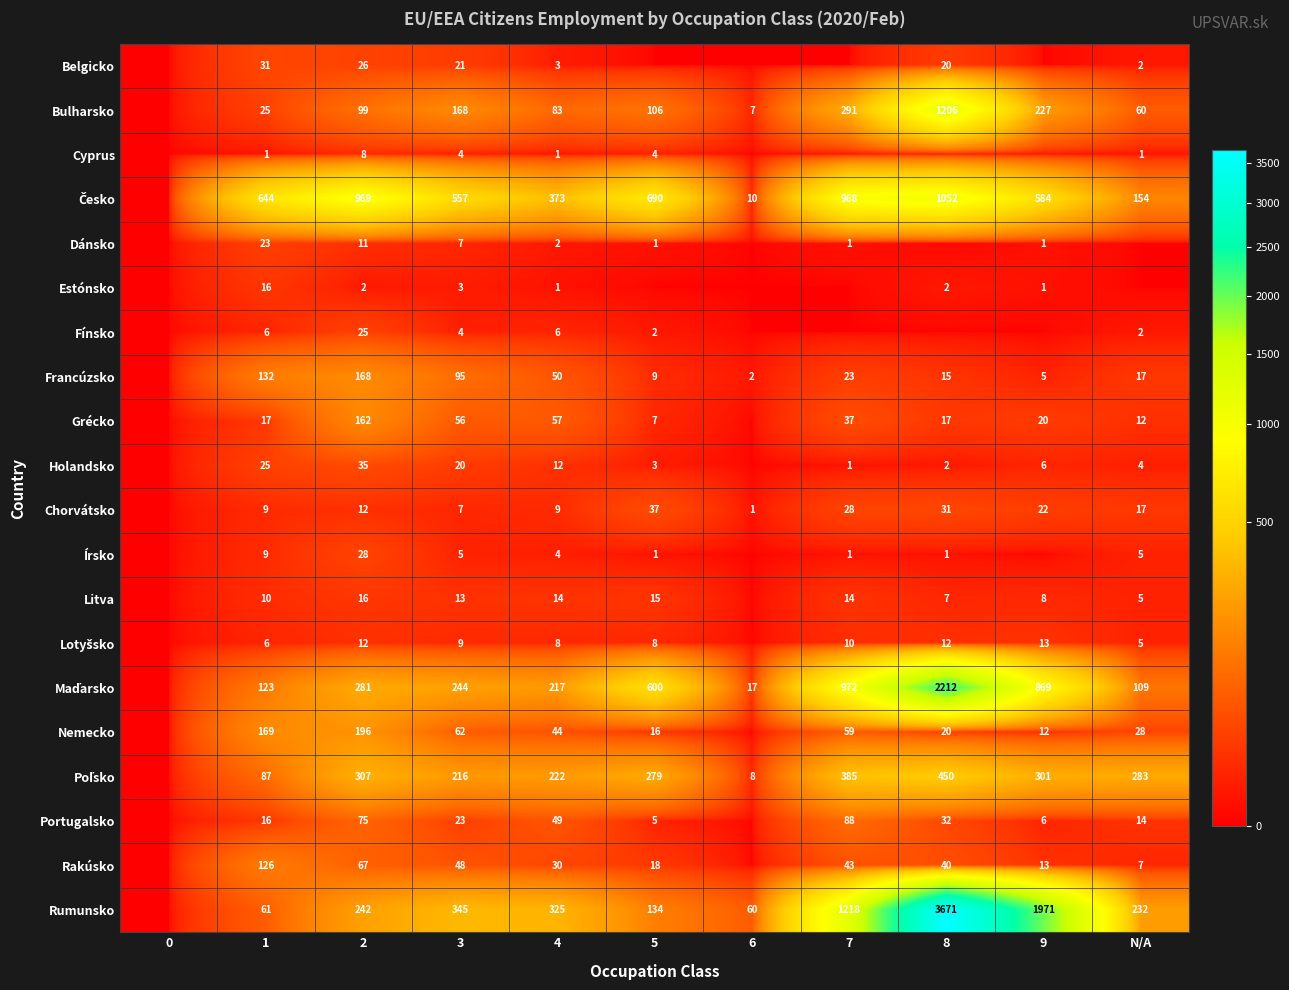

What is the spread (max minus min) of values at 3?

554